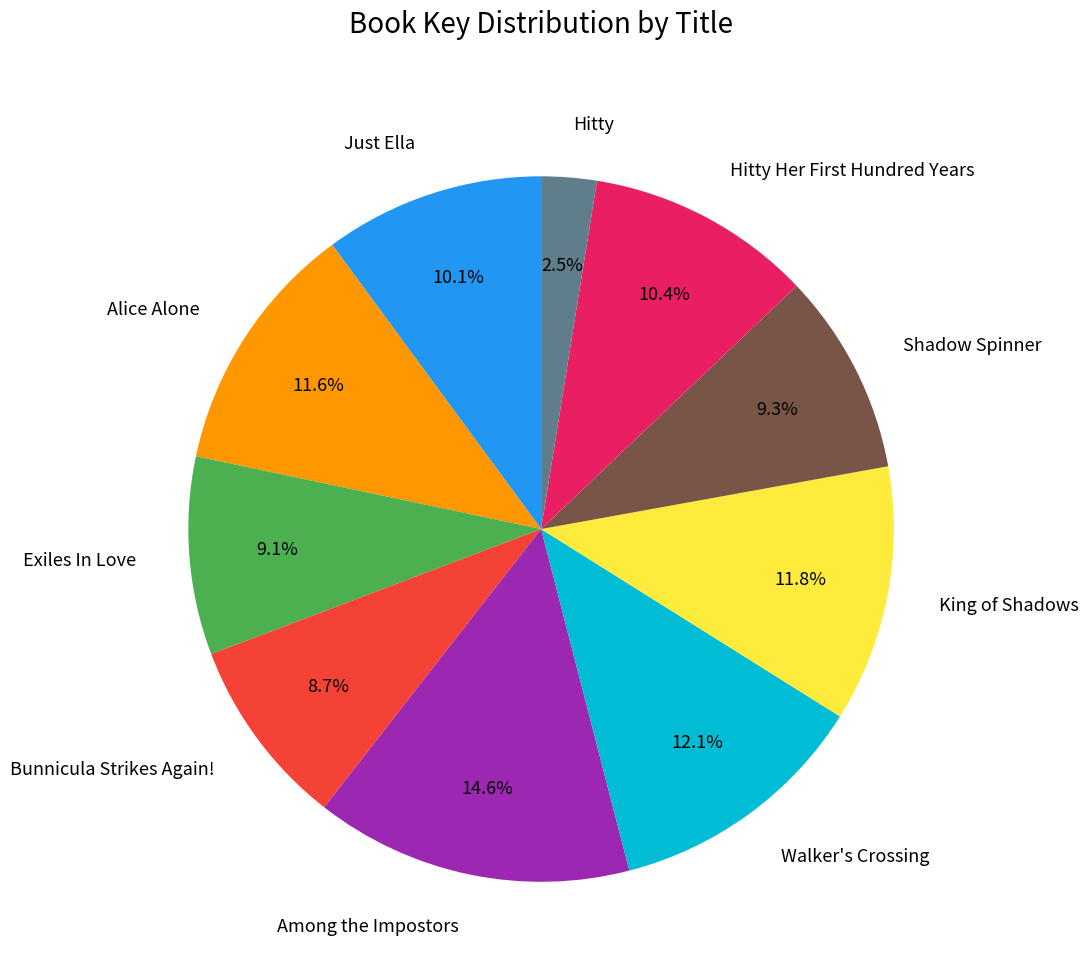

To the nearest percent, what portion does Among the Impostors represent?

15%